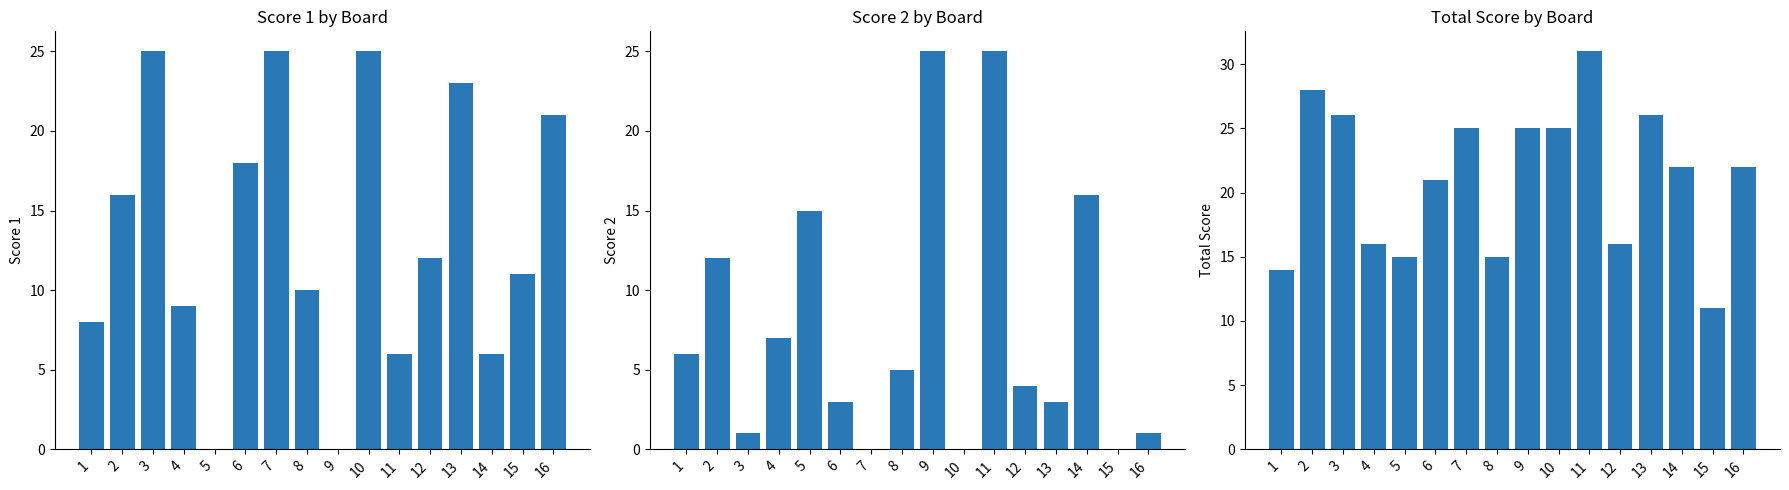

Is it true that Score 2 equals -12 at 7?

False